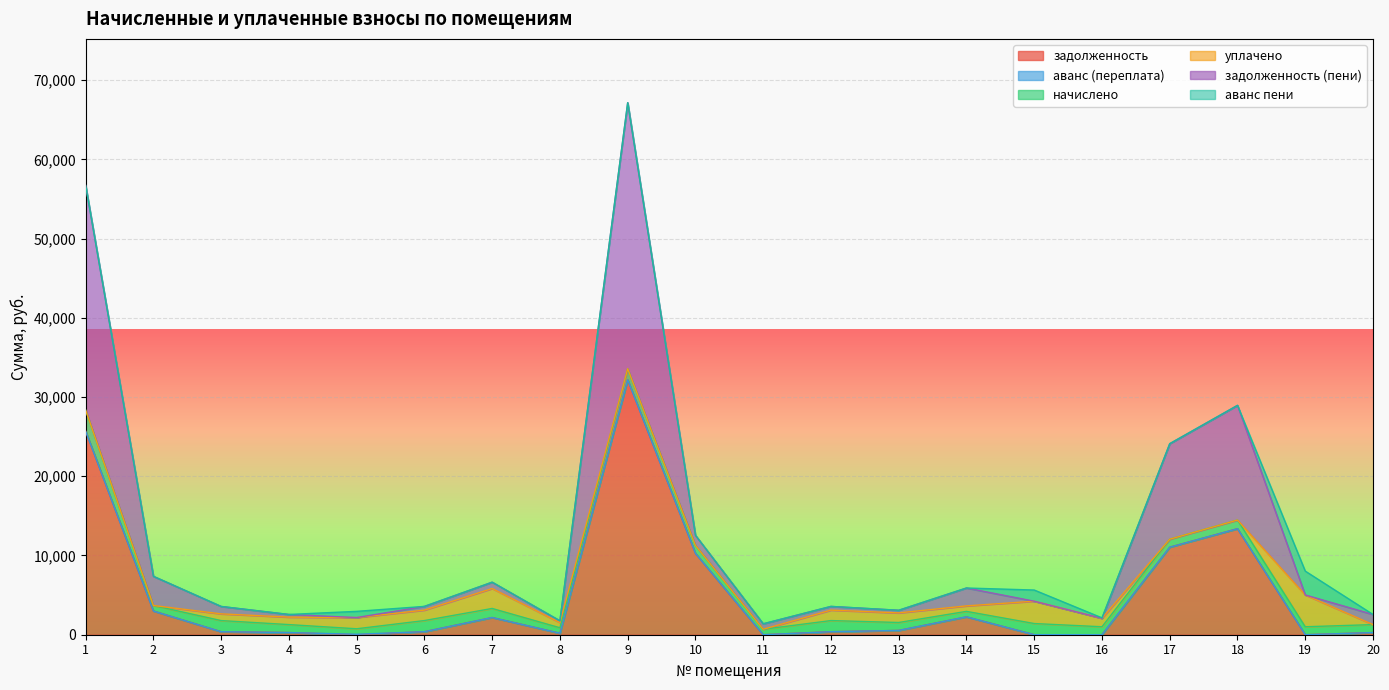

At which category is the sum across all series the highest?

9